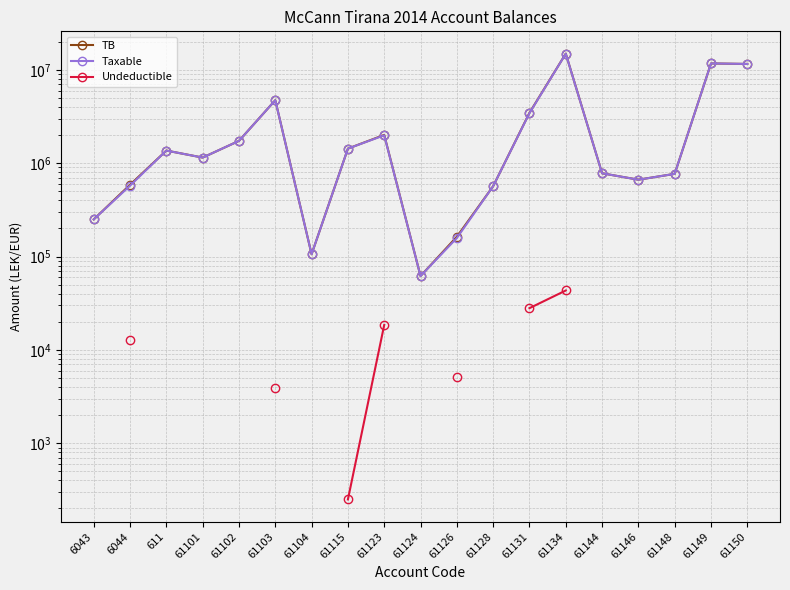

Rank the series by their maximum value, from highest to lowest.

TB, Taxable, Undeductible